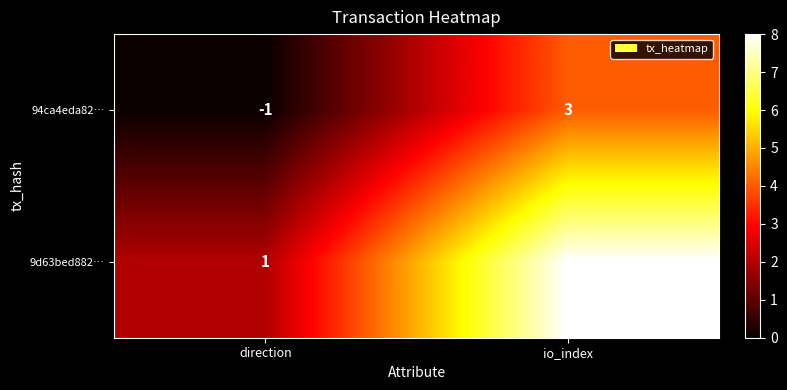

At which label is 9d63bed882… closest to 4?

direction